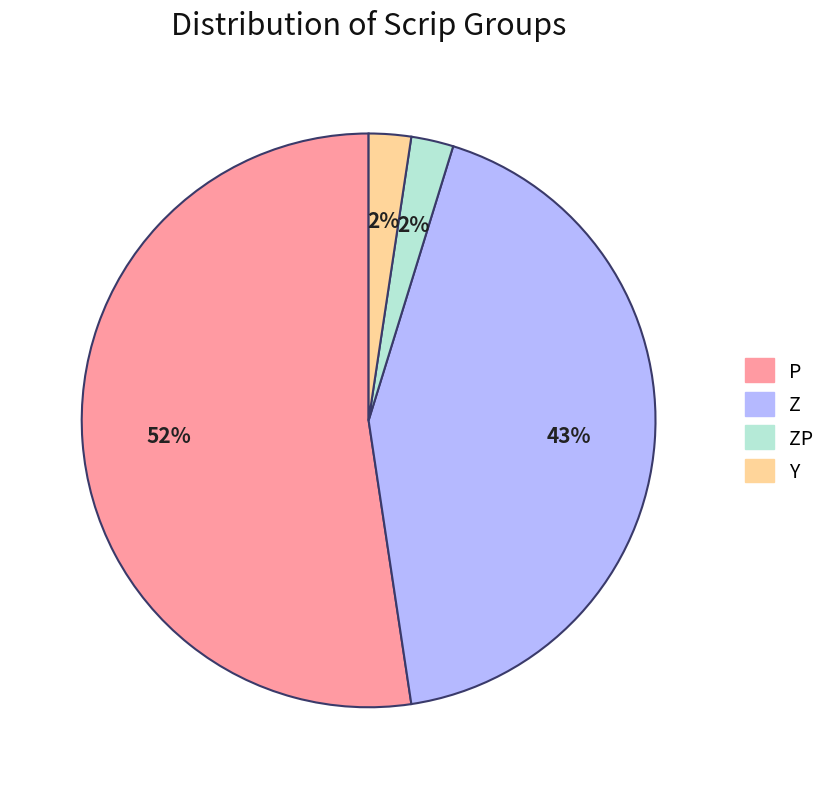

Does any single category account for the majority?

Yes